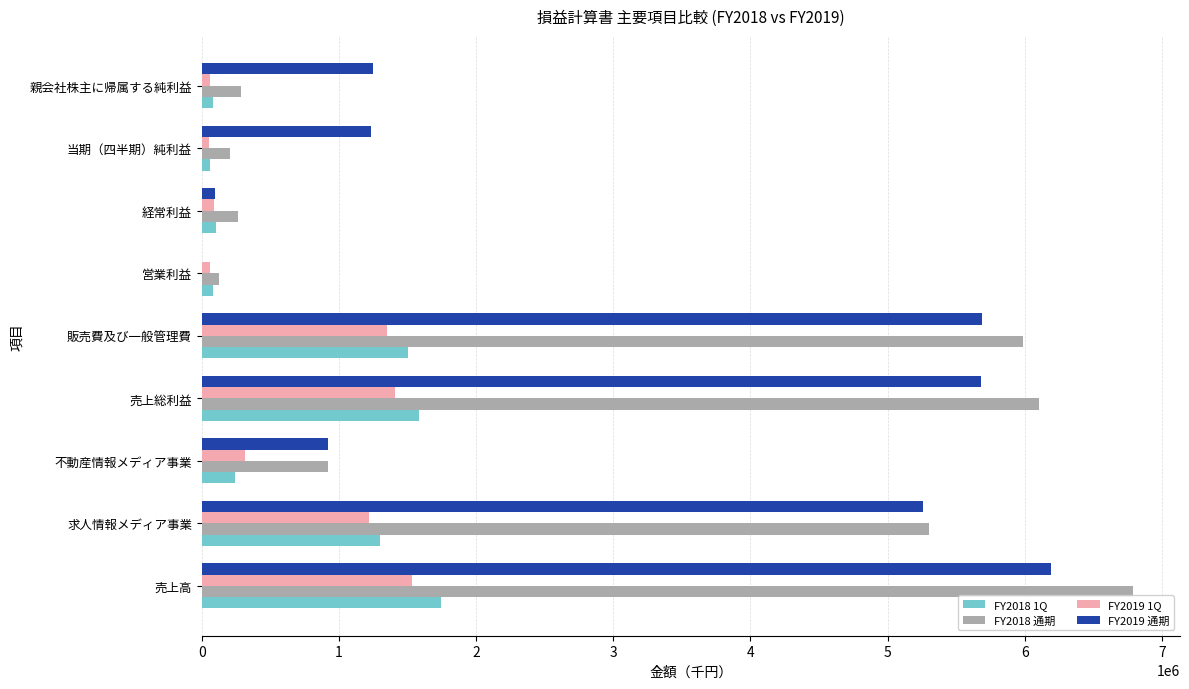

True or false: FY2019 通期 has a value of 922514 at 不動産情報メディア事業.

True